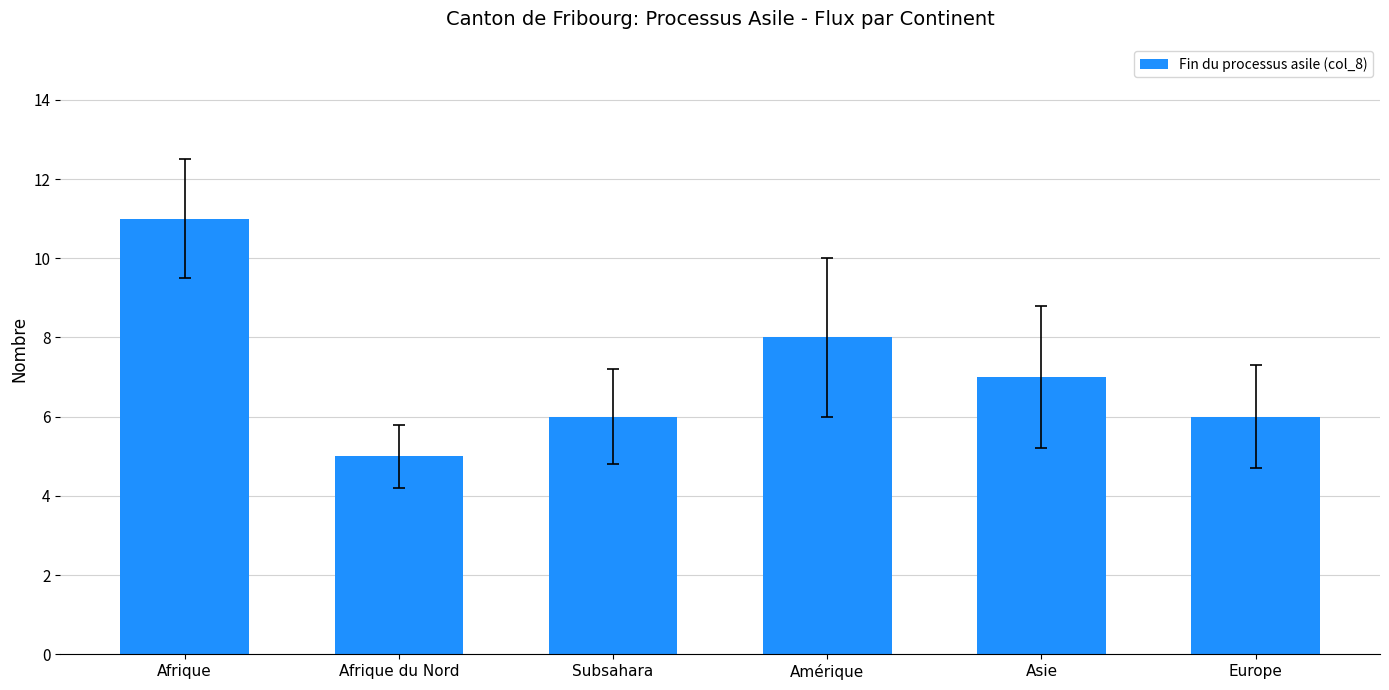

Does the chart contain any negative values?

No